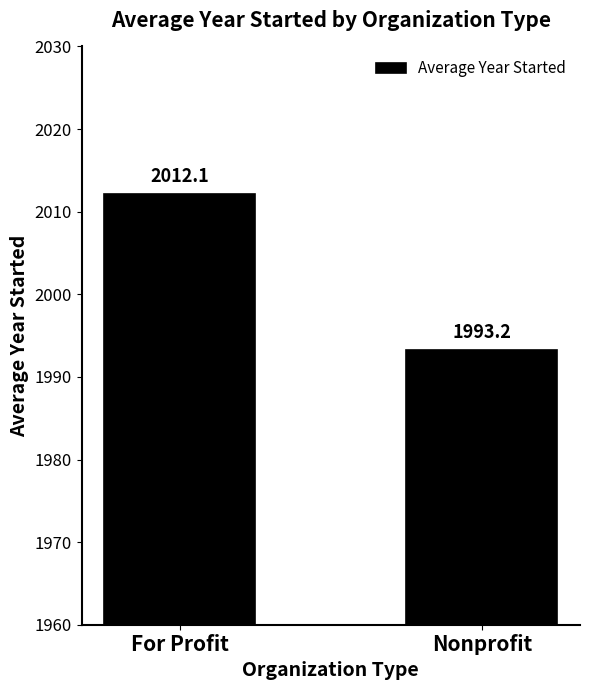

What is the greatest value displayed?

2012.1